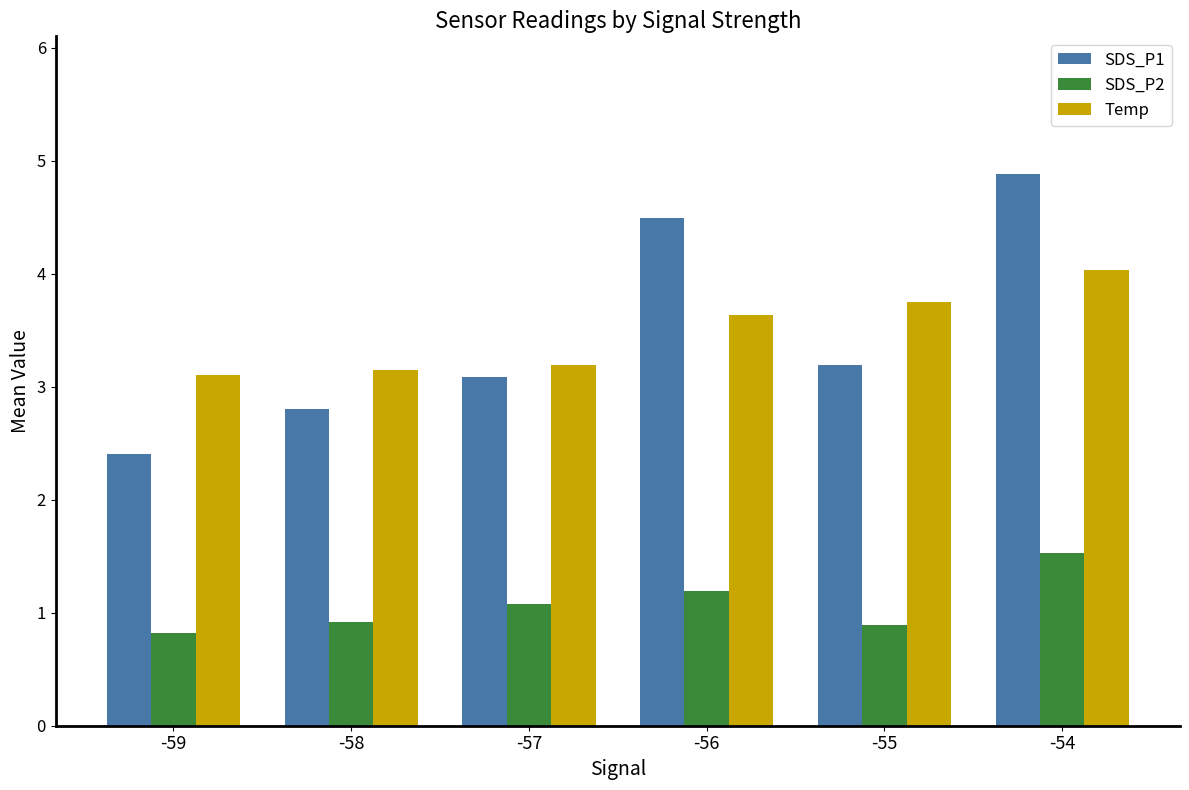

Is it true that SDS_P1 equals 2.8 at -58?

True